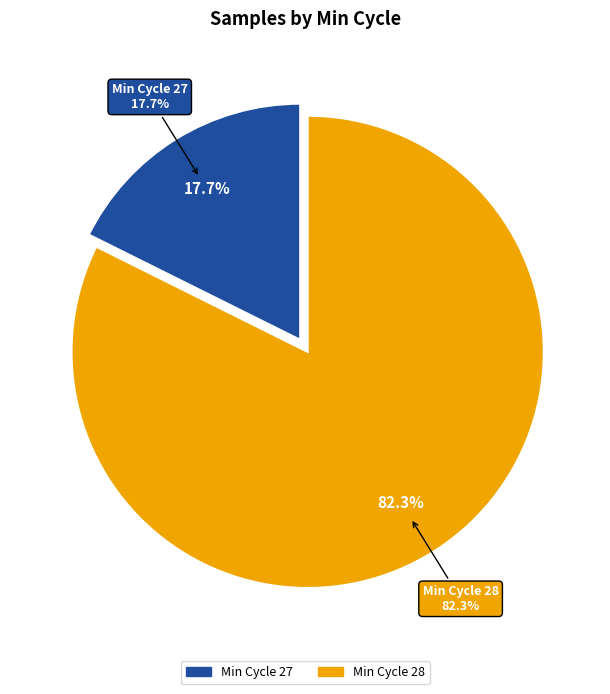

Count the number of slices in the pie.

8